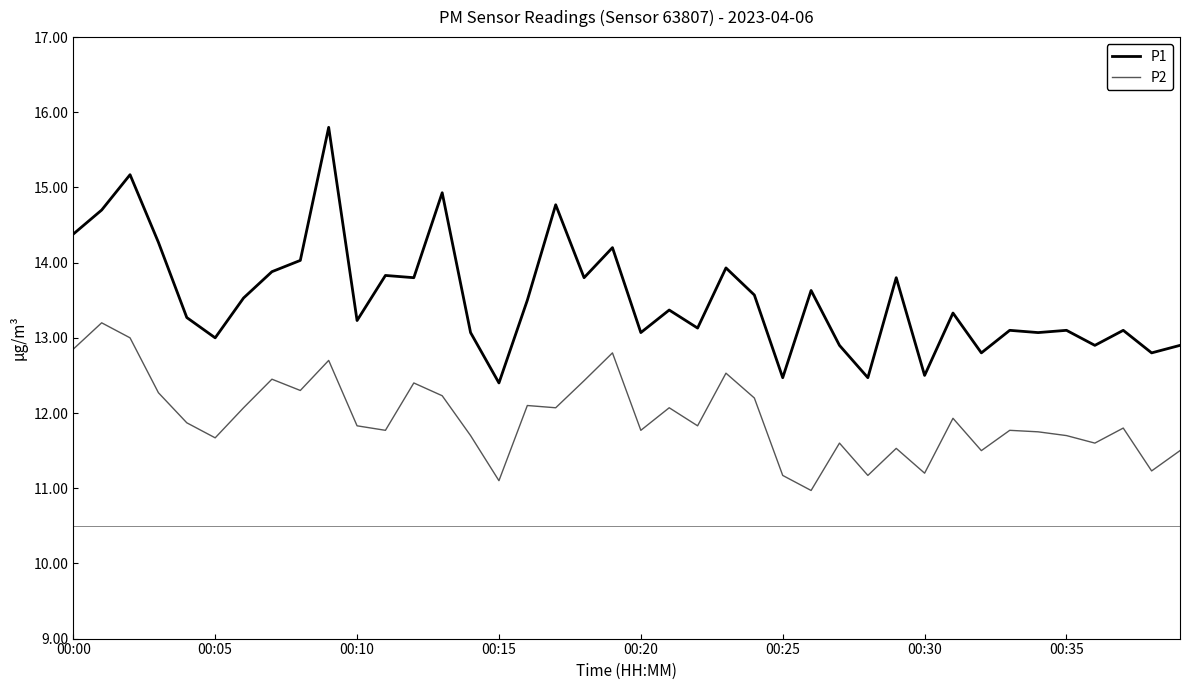

What is the minimum value shown in the chart?

11.0